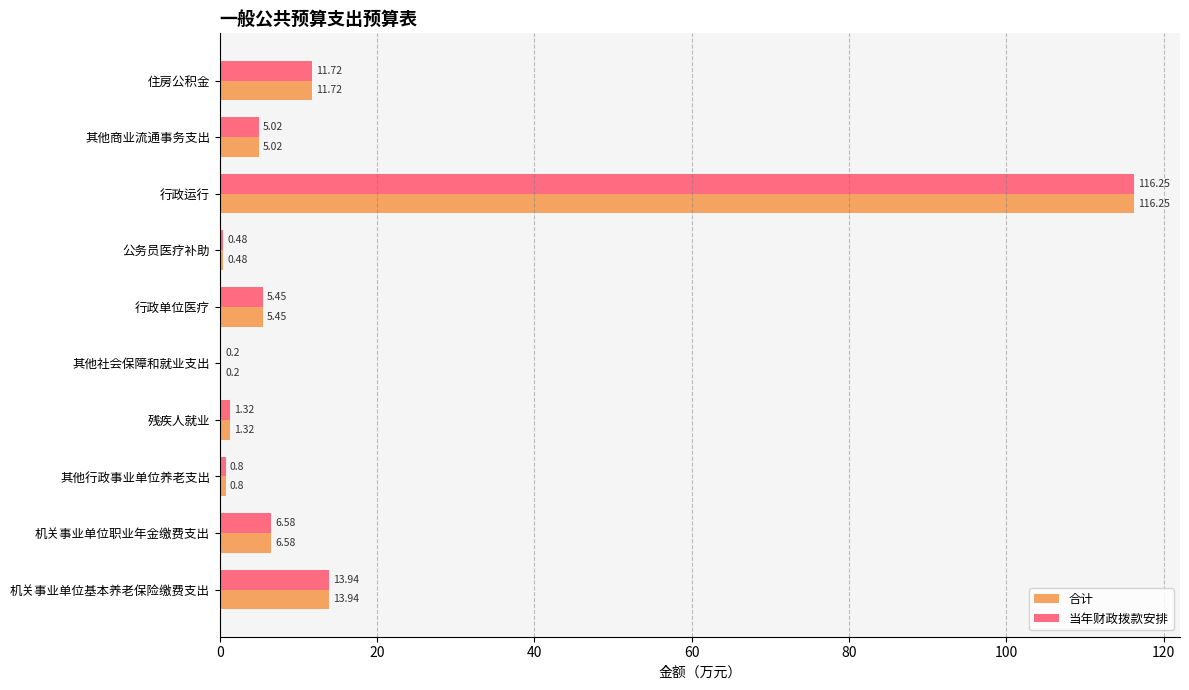

What is the sum of all 当年财政拨款安排 values?

161.8